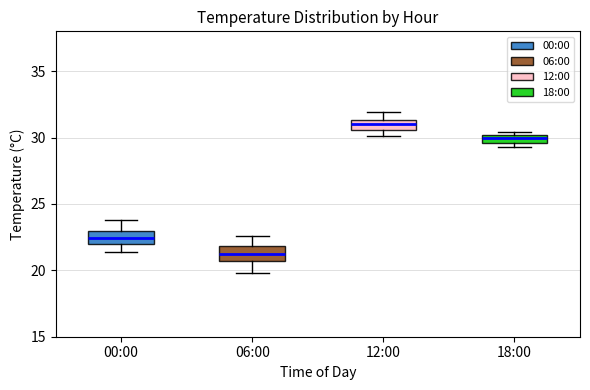

Which box has the highest median line?

12:00